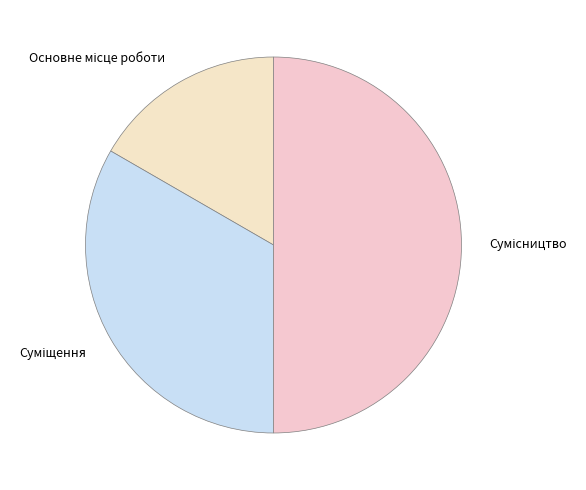

Is there any slice that represents more than half of the pie?

No